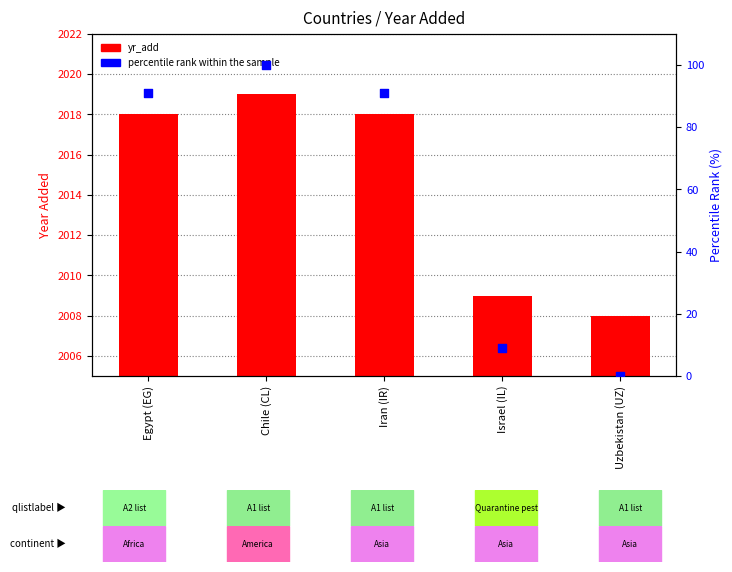

What is the total value across all series at Egypt (EG)?

2108.9